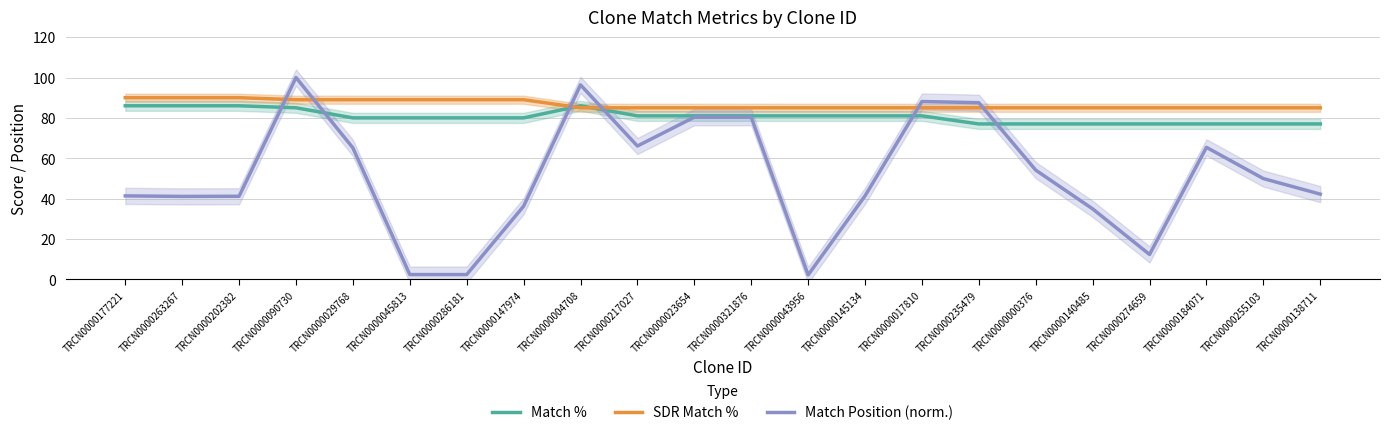

Where does the Match Position (norm.) series first go above 49?

TRCN0000090730